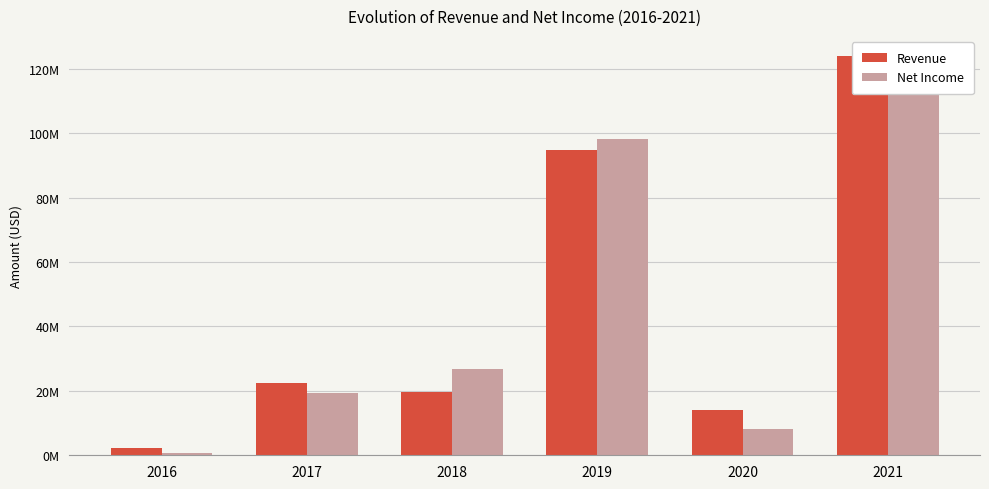

Reading left to right, list all the values displayed in this chart.

Revenue: 2016=2116635	2017=22372667	2018=19783938	2019=94713000	2020=13910000	2021=124061000
Net Income: 2016=608975	2017=19299942	2018=26645194	2019=98085000	2020=8278000	2021=119807000